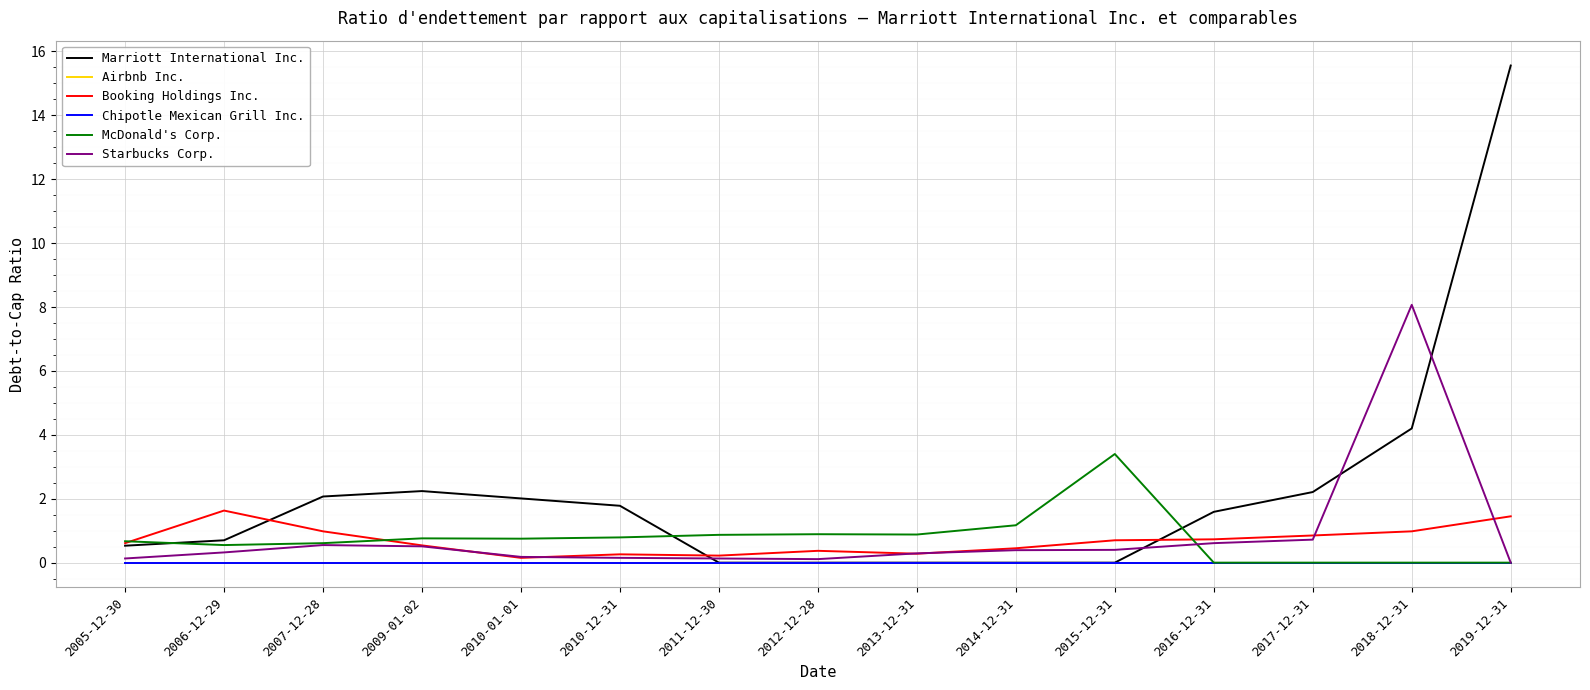

Does the chart display data point markers on the line(s)?

No